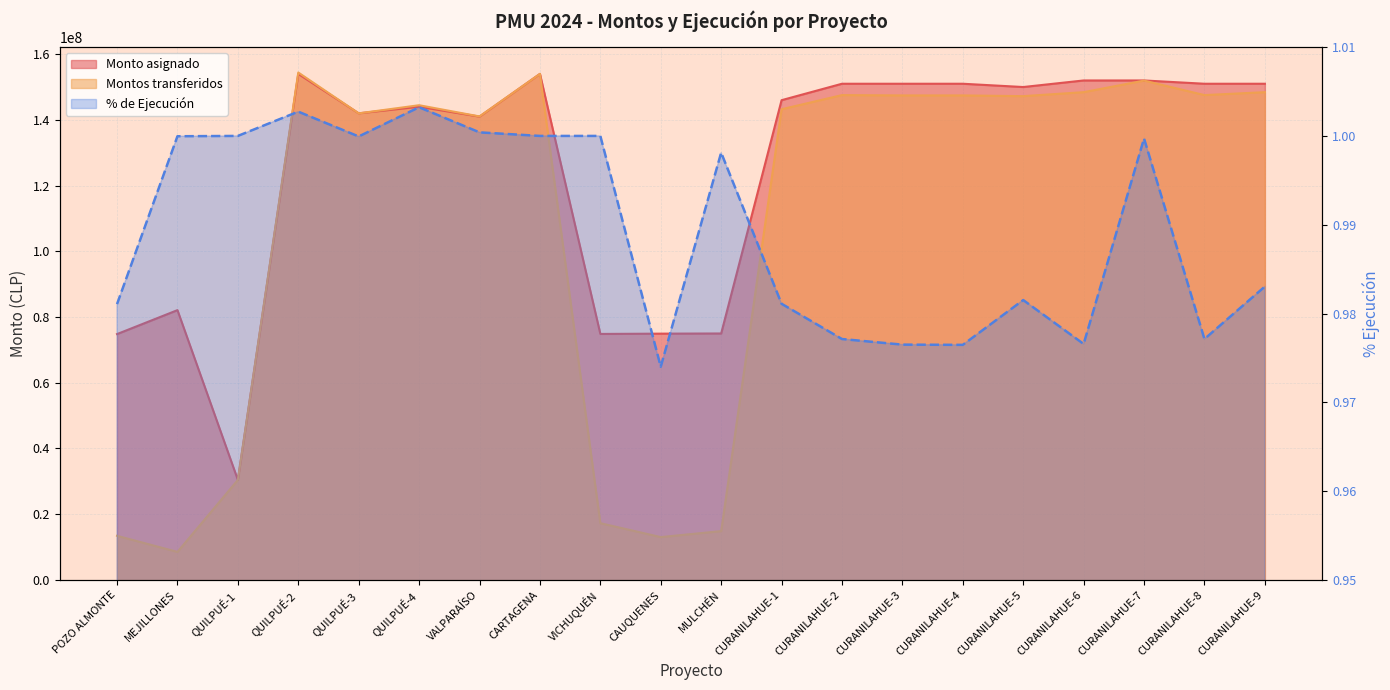

The value of Montos transferidos at CURANILAHUE-9 is 83832993.3. True or false?

False